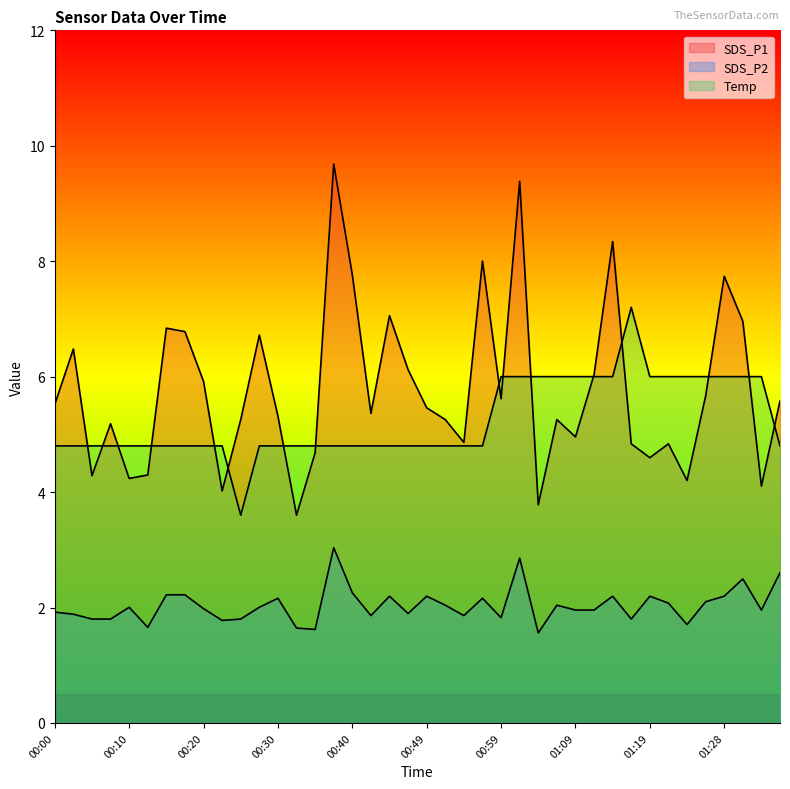

How many lines are shown in the chart?

3